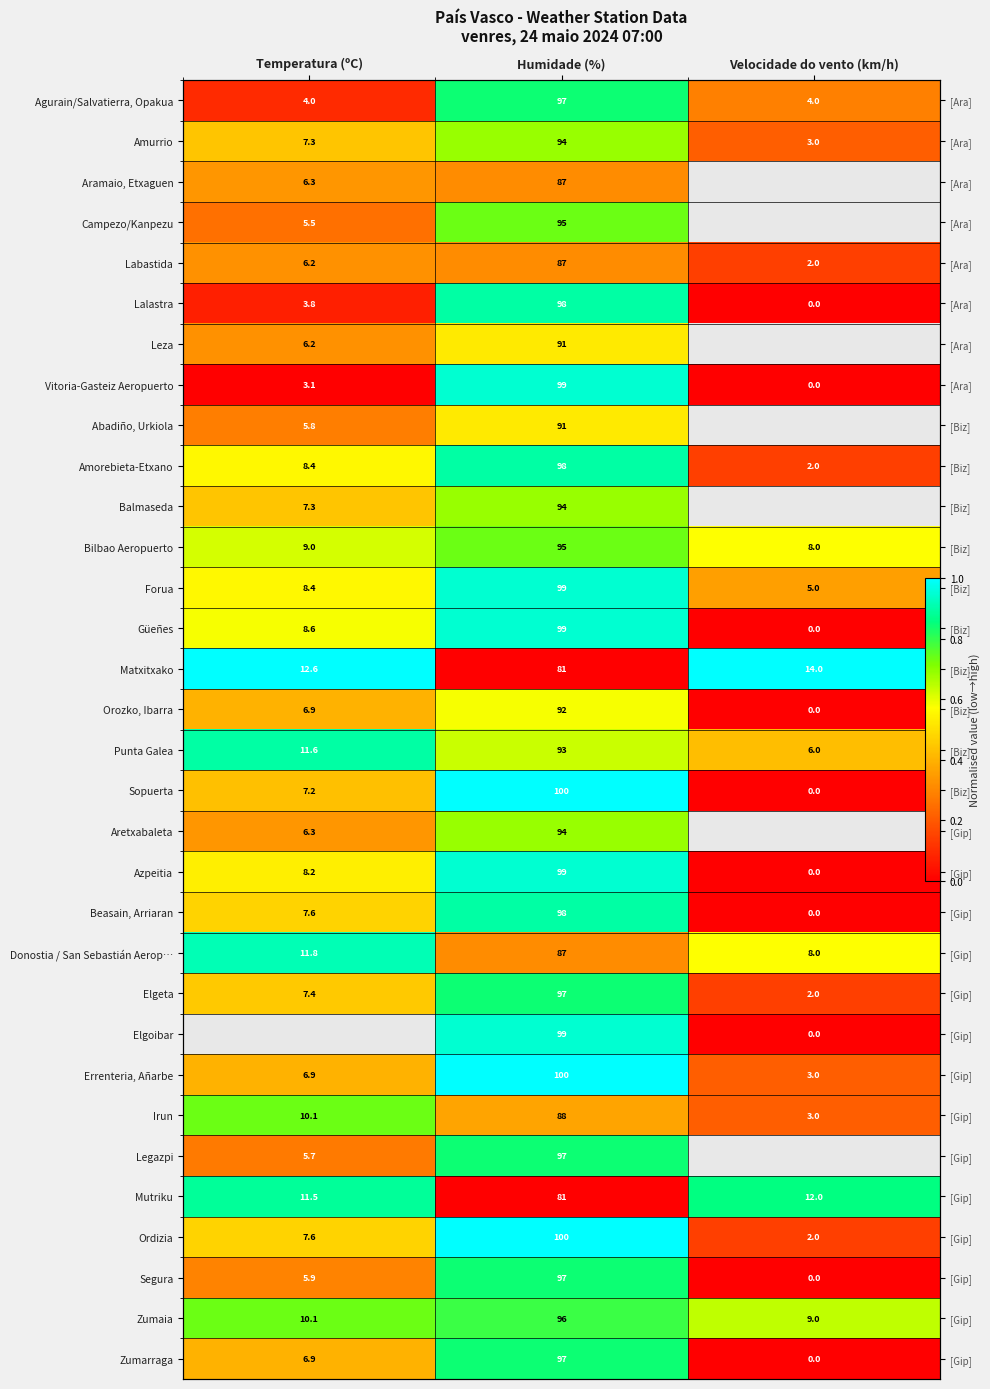

Which series changed the most between Temperatura (ºC) and Velocidade do vento (km/h)?

Güeñes